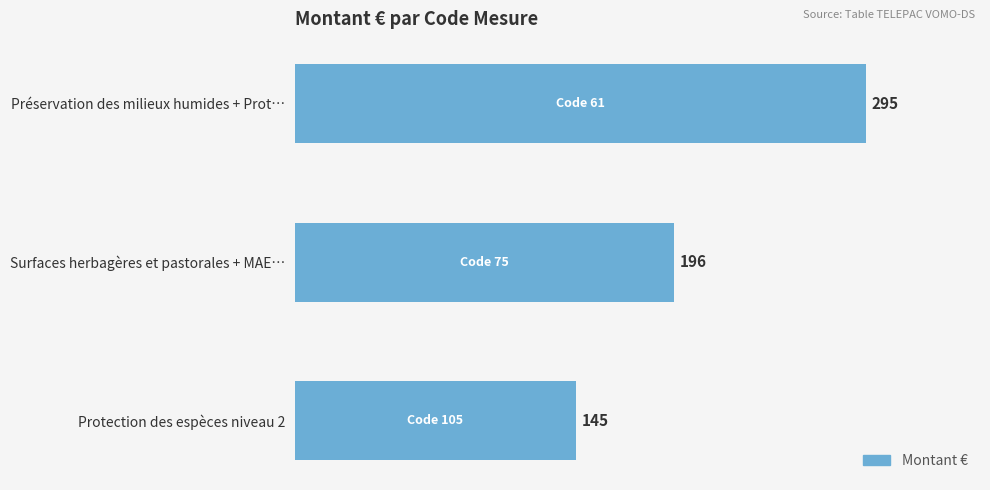

Reading top to bottom, list all the values displayed in this chart.

295	196	145